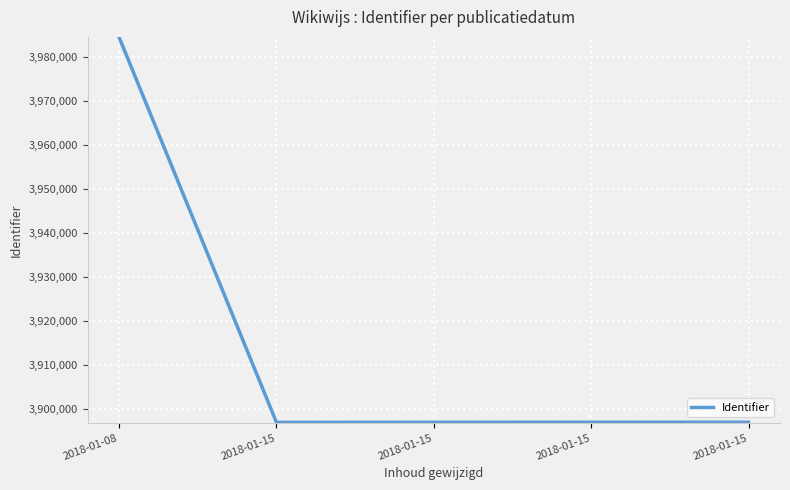

How many lines are shown in the chart?

1